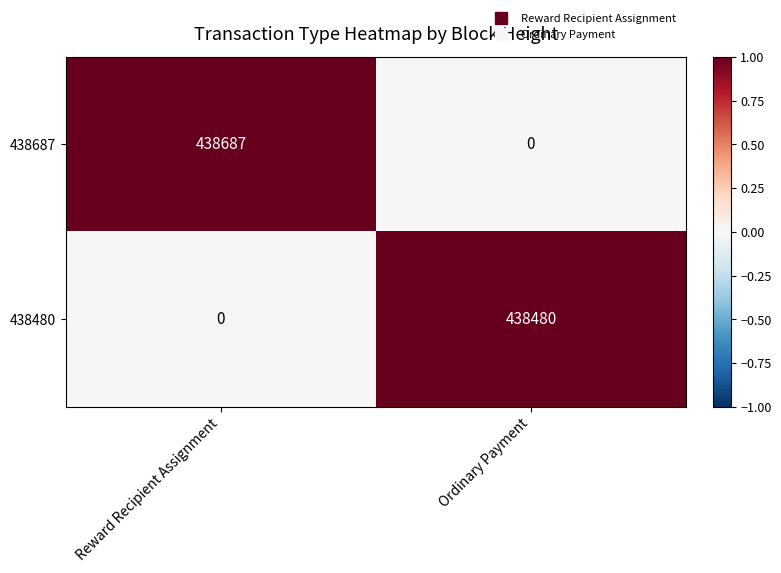

The value of 438687 at Ordinary Payment is 258388. True or false?

False